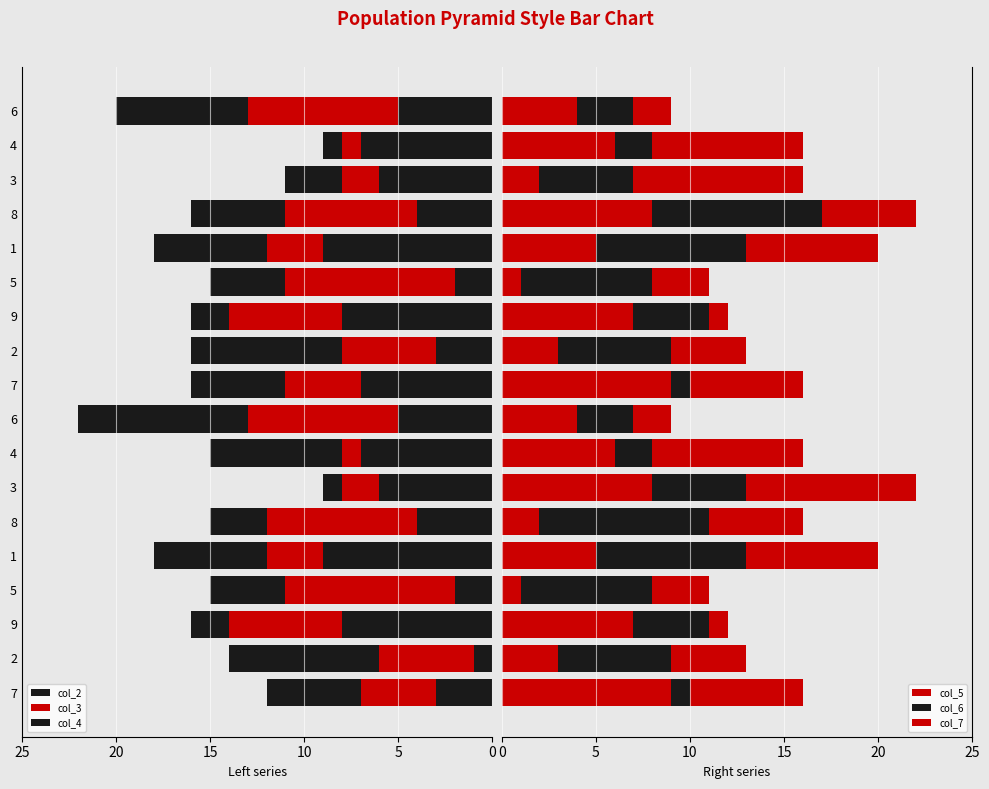

How many data points in col_2 are less than 6?

9